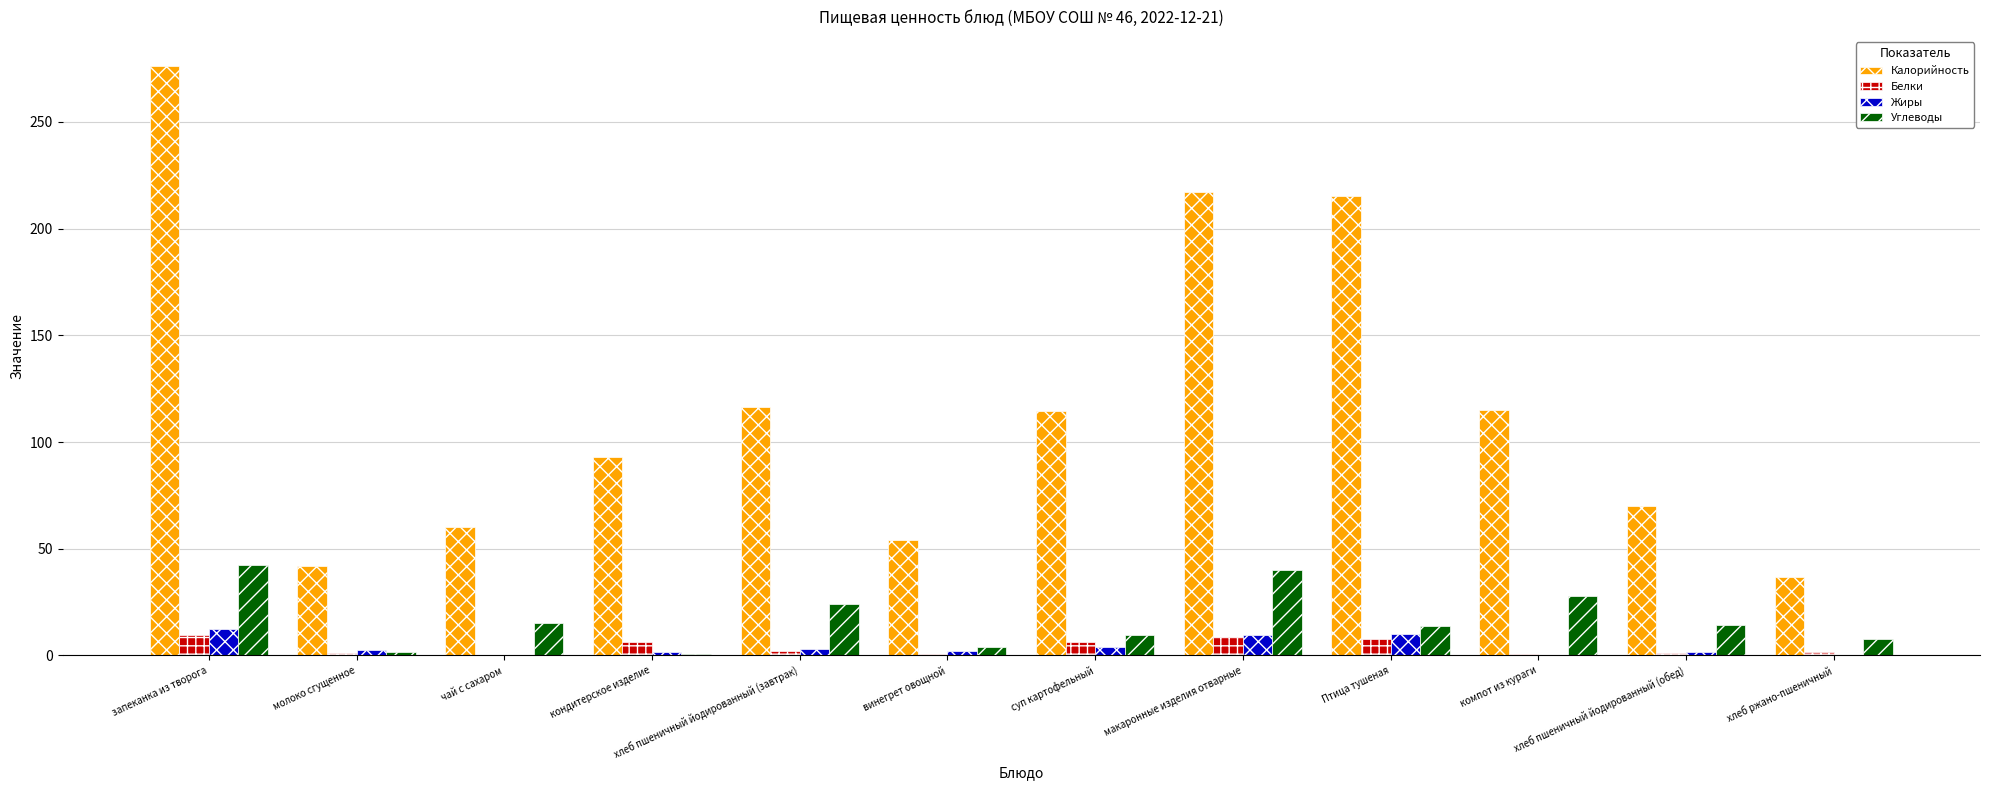

What is the average value of the Углеводы series?

16.8